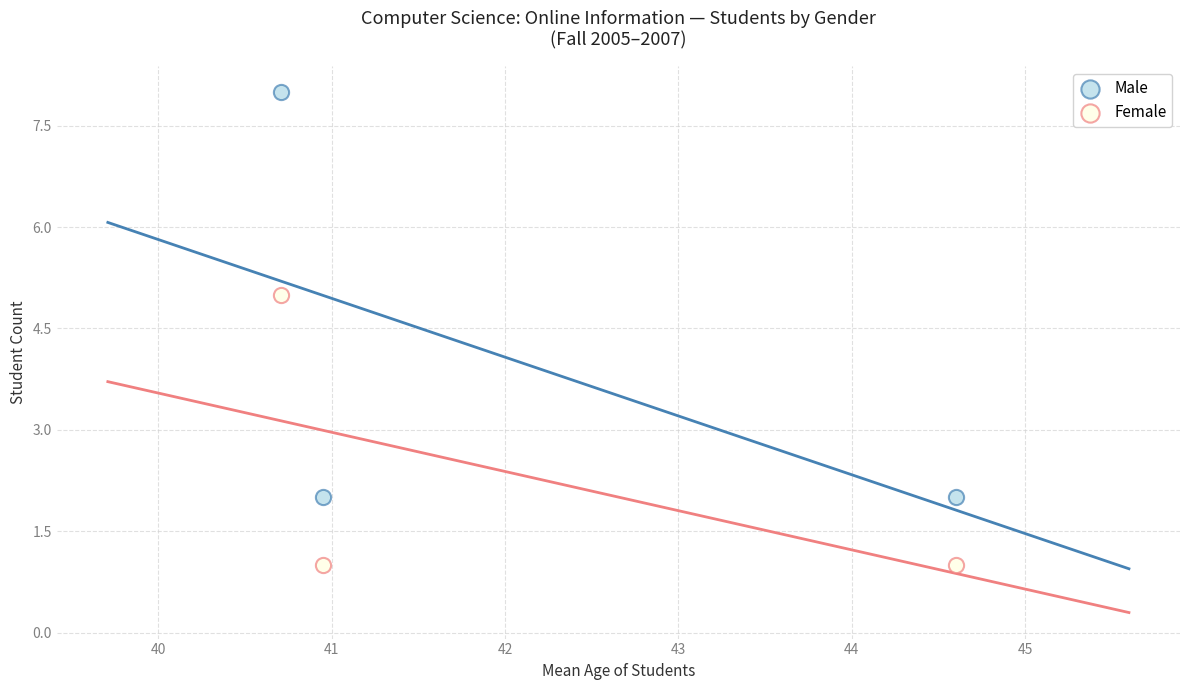

Which series reaches the minimum Y coordinate?

Female